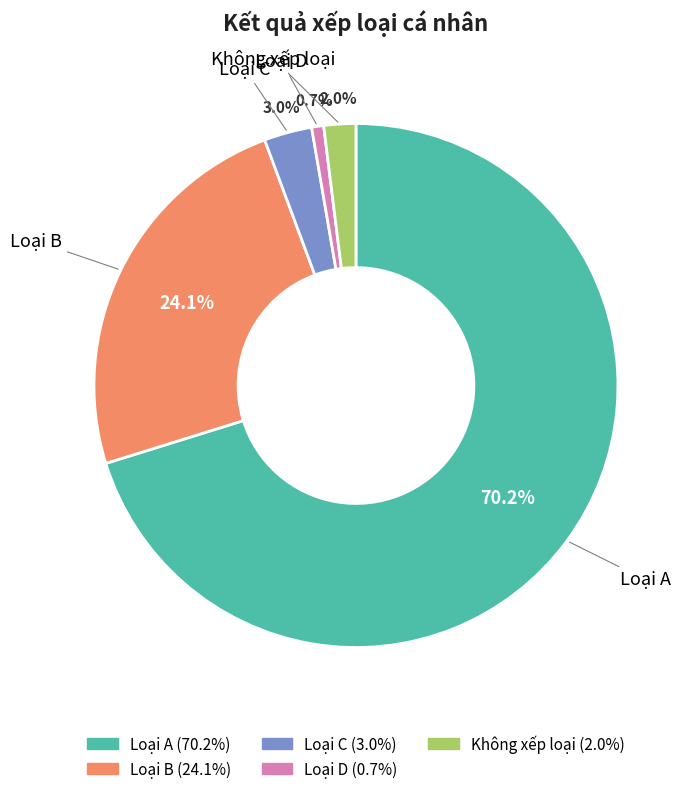

Is the sum of Loại B and Loại A greater than half?

Yes